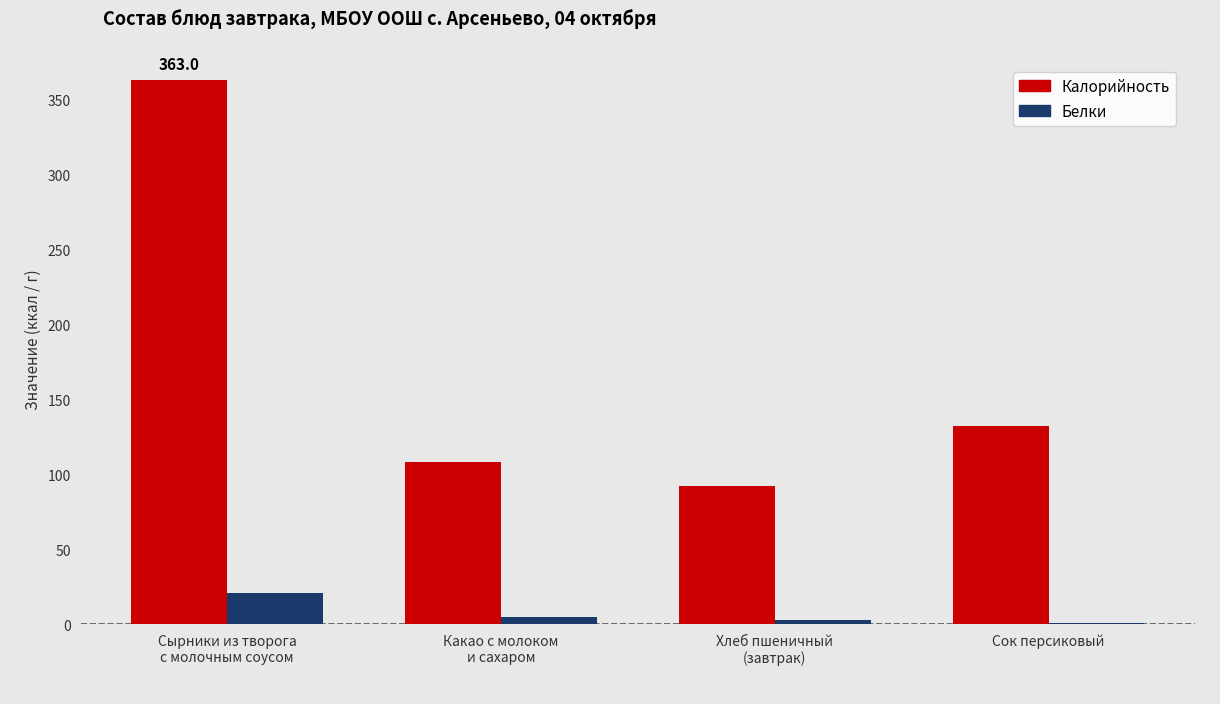

Where is Калорийность nearest to the value 227?

Сок персиковый